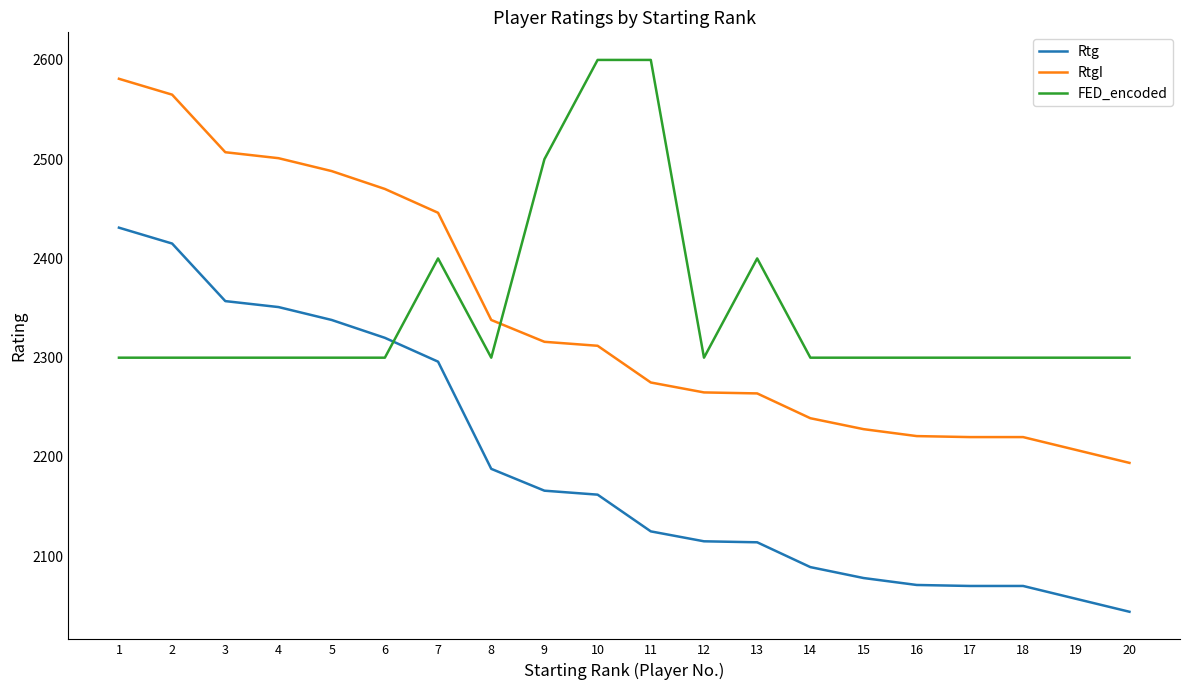

Is the value of RtgI at 18 greater than the value of FED_encoded at 4?

No